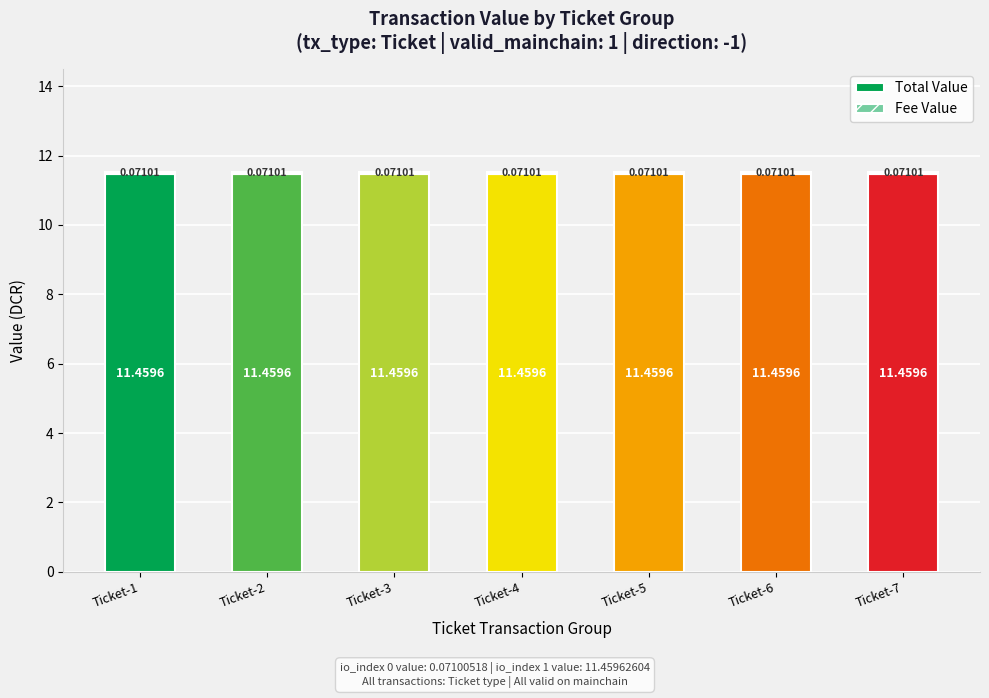

How many categories are shown in the chart?

7